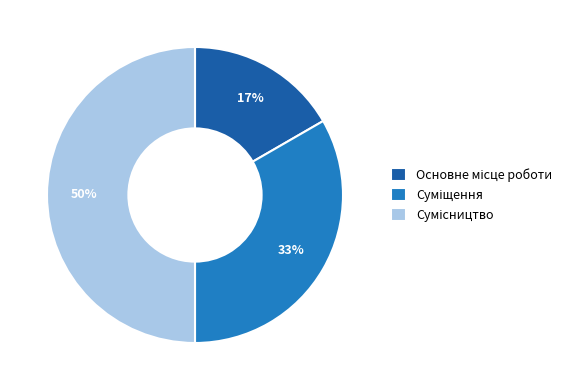

To the nearest percent, what is the average slice percentage?

33%